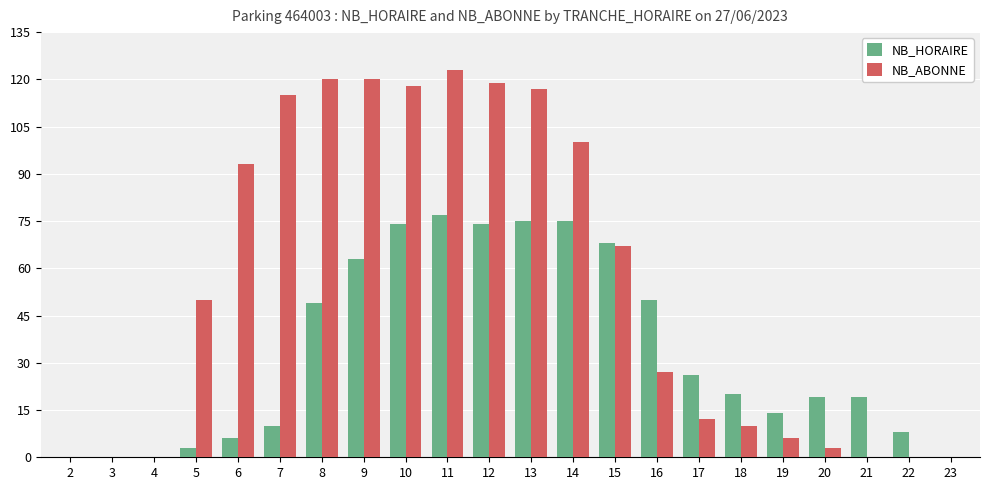

Count the number of data series in this chart.

2